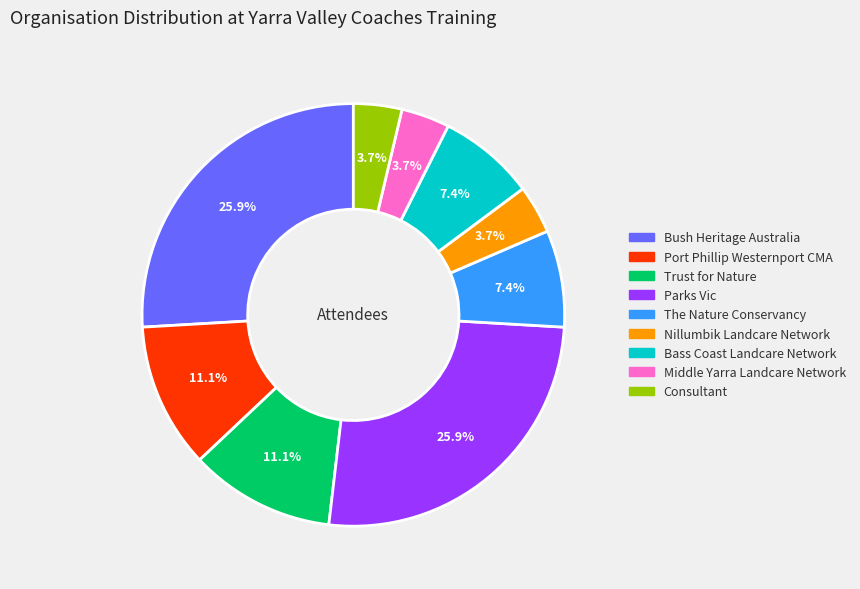

What is the ratio of the value at Consultant to the value at Nillumbik Landcare Network?

1.0